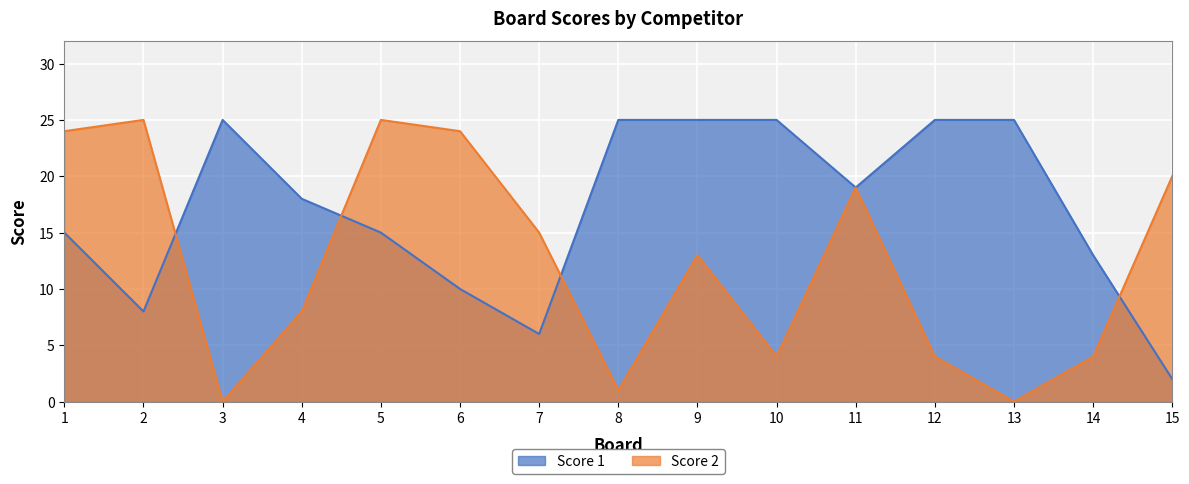

Which series has the largest range (max minus min)?

Score 2